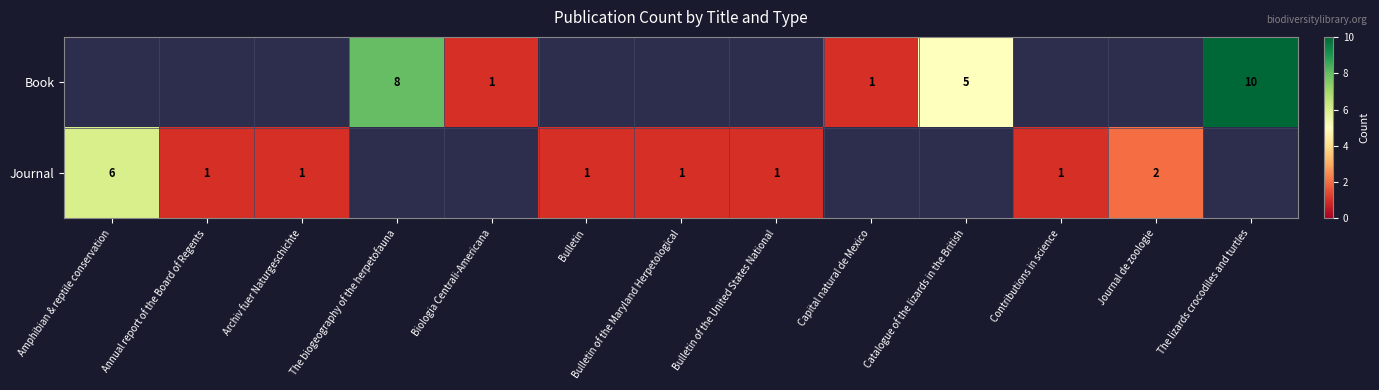

What is the sum of the Journal values at Bulletin of the Maryland Herpetological and Journal de zoologie?

3